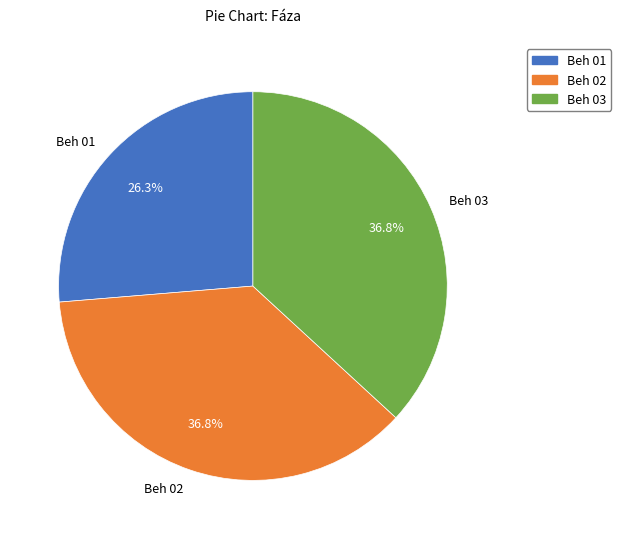

What portion of the pie excludes Beh 03?

63.2%